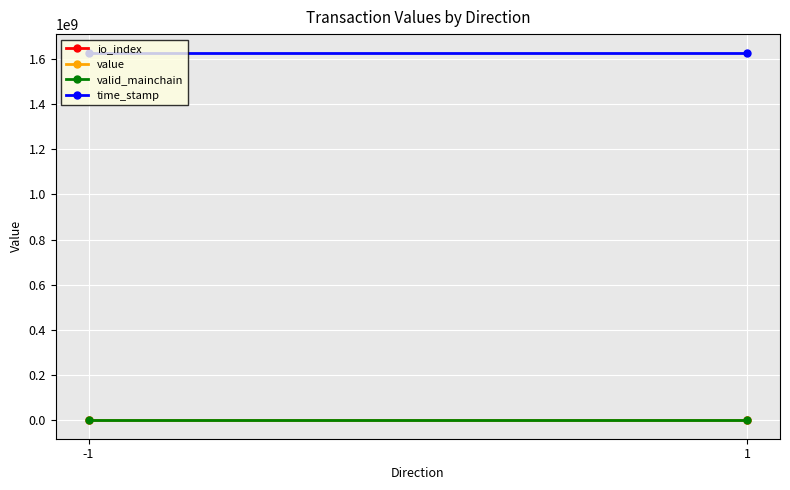

Is it true that io_index equals 0.2 at -1?

False